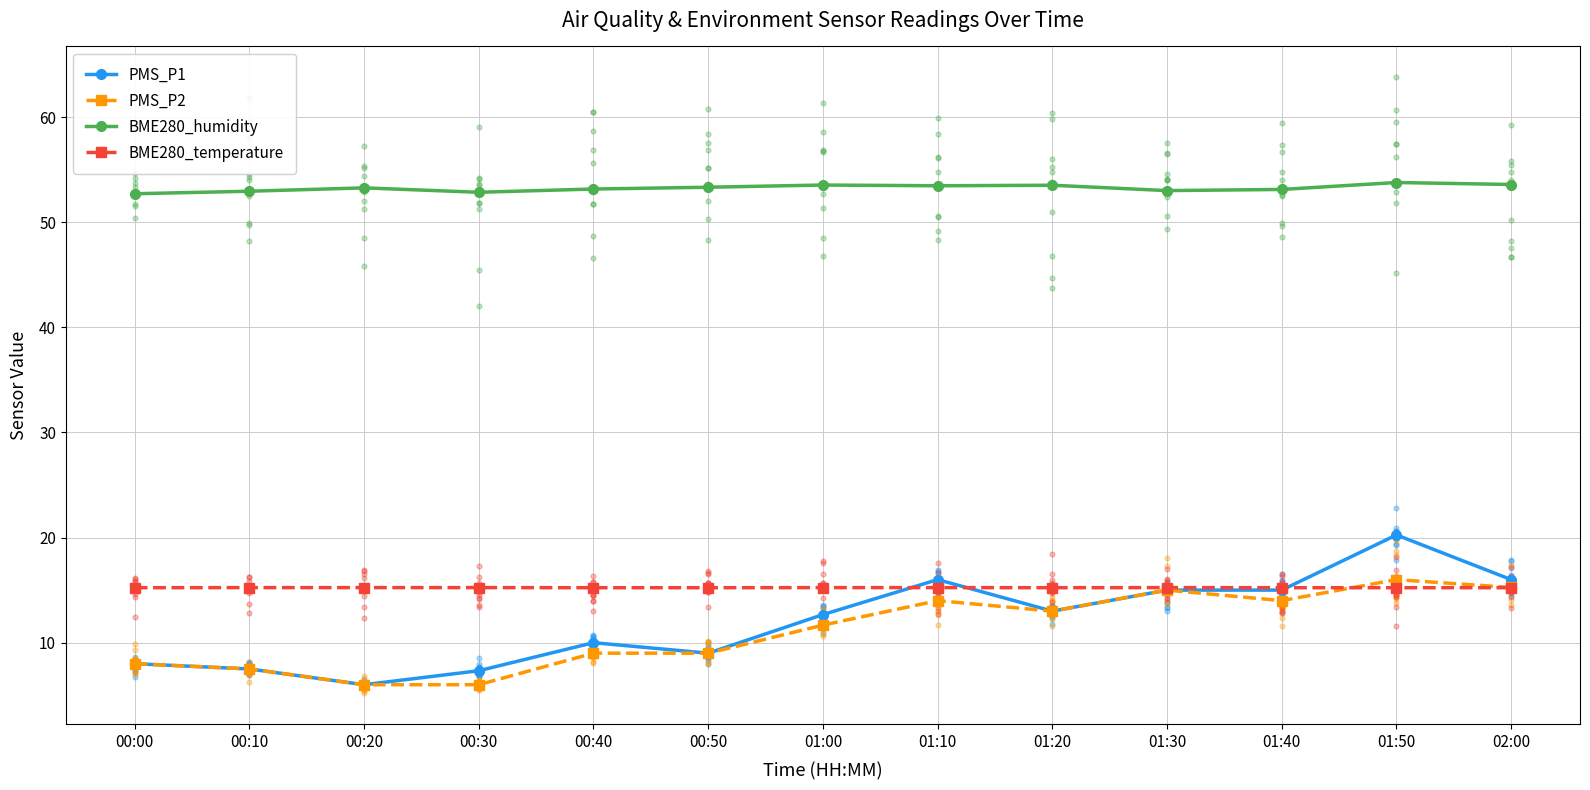

Which series contains the highest Y value?

BME280_humidity